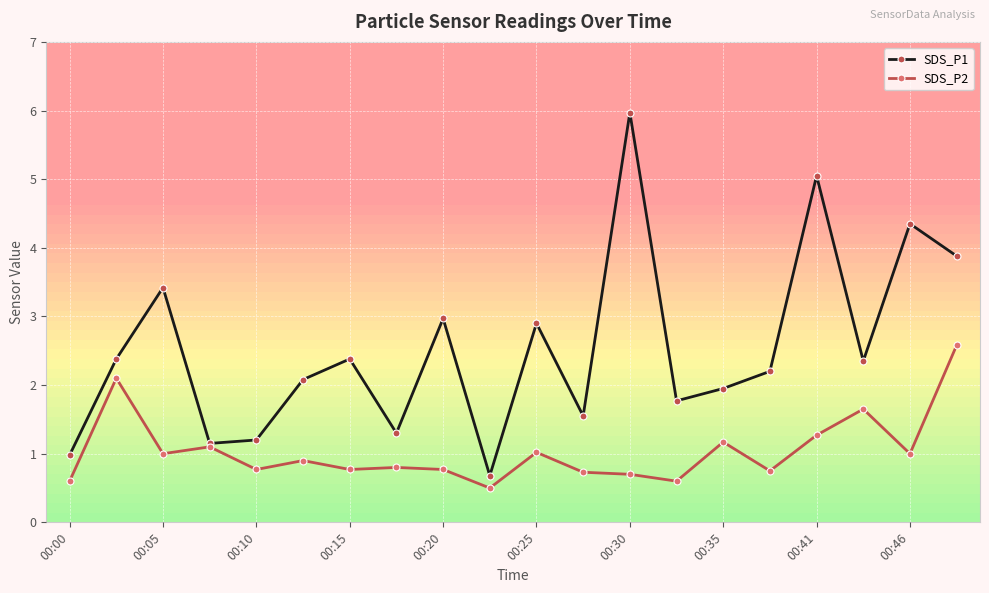

How many distinct data groups are displayed?

2